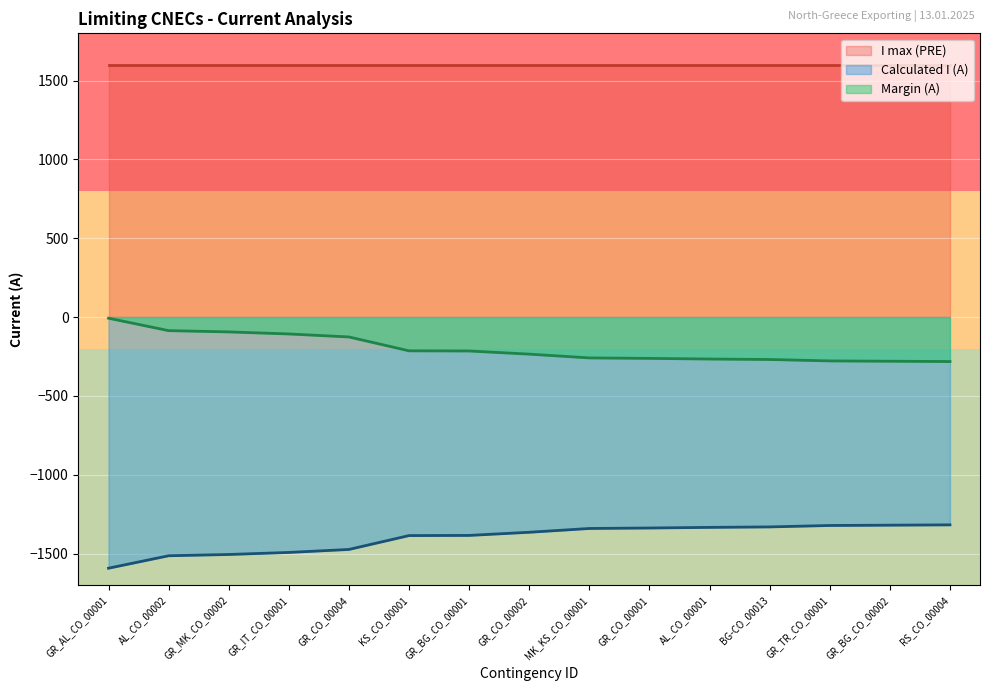

Rank the series by their maximum value, from lowest to highest.

Calculated I (A), Margin (A), I max (PRE)